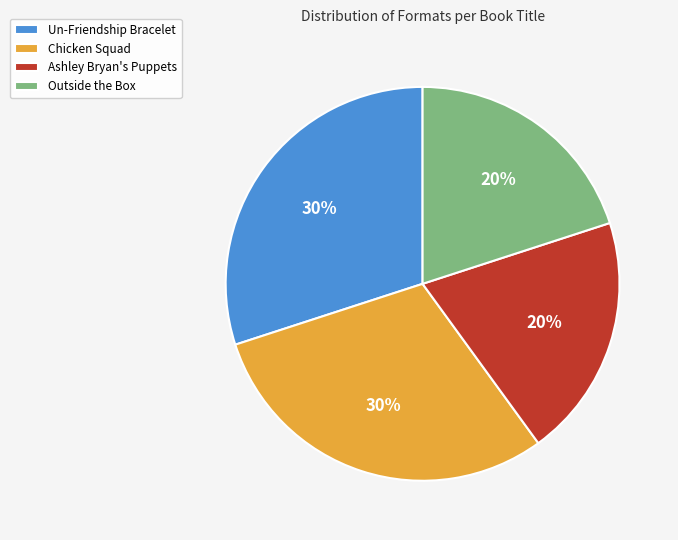

Combined, do Chicken Squad and Un-Friendship Bracelet account for over 50%?

Yes